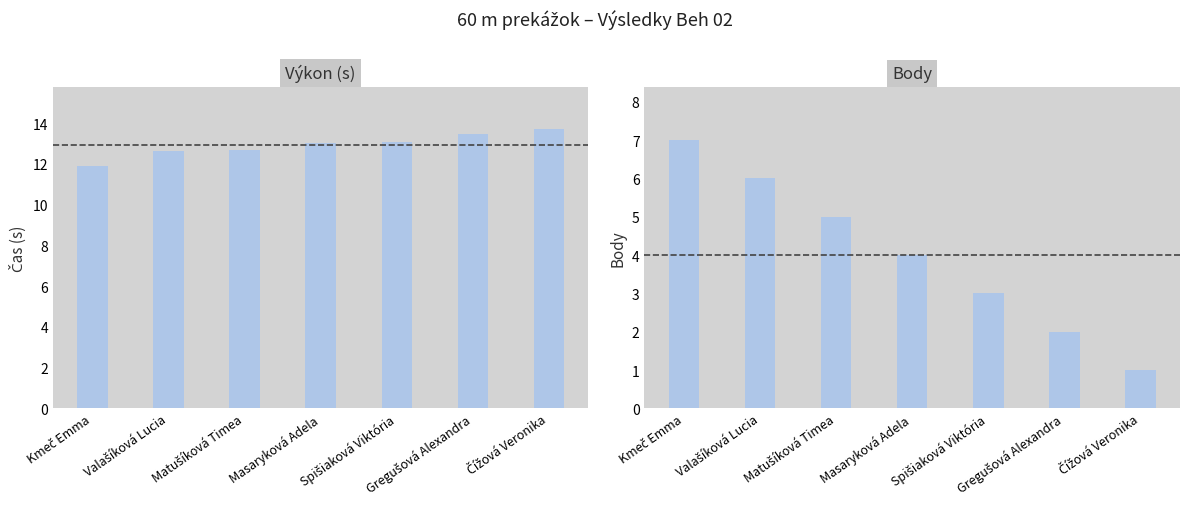

How many data points in Body are less than 4?

3